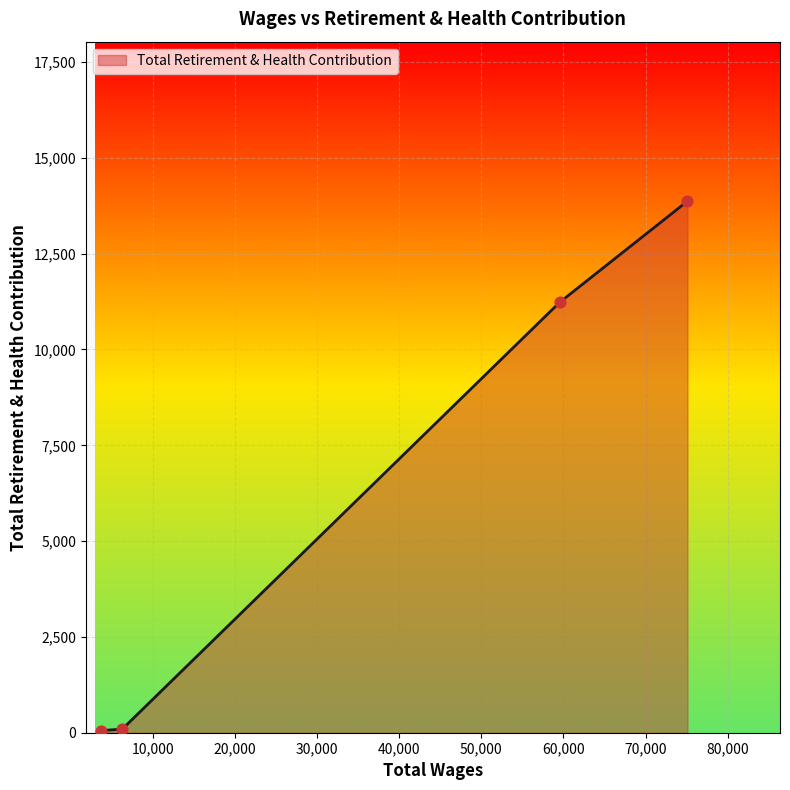

True or false: the data has more than 1 interior local peaks.

False